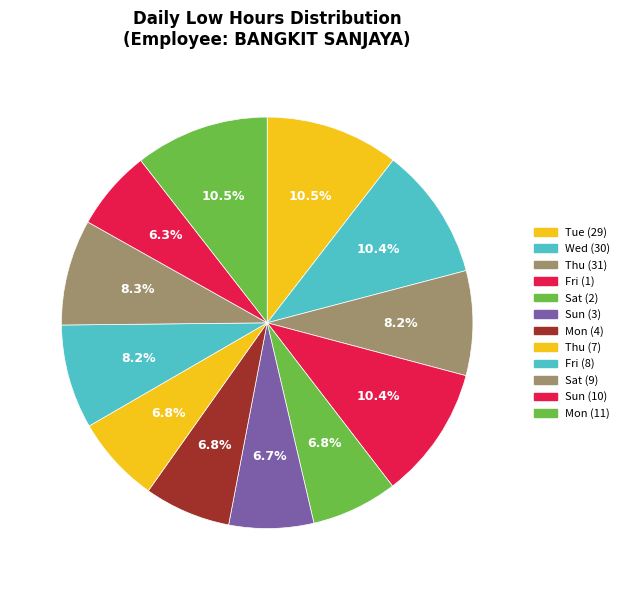

Count the number of slices in the pie.

12